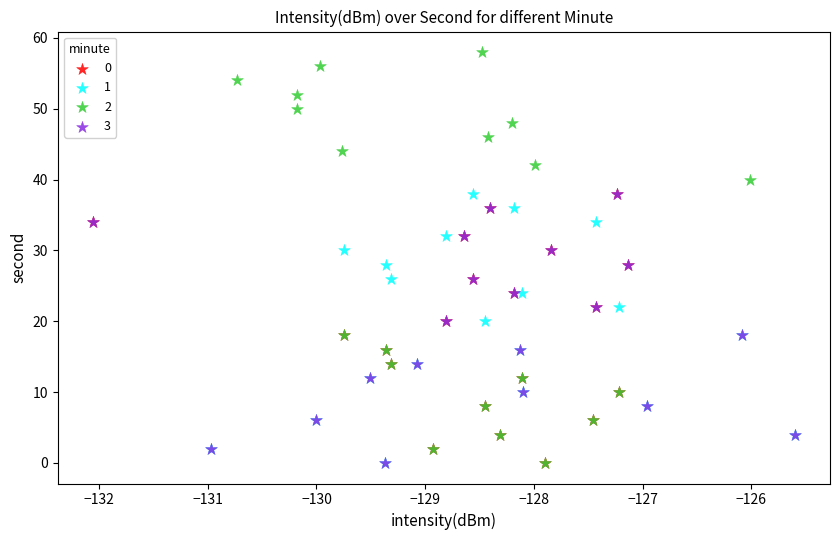

What are all the series names shown in the legend?

0, 1, 2, 3